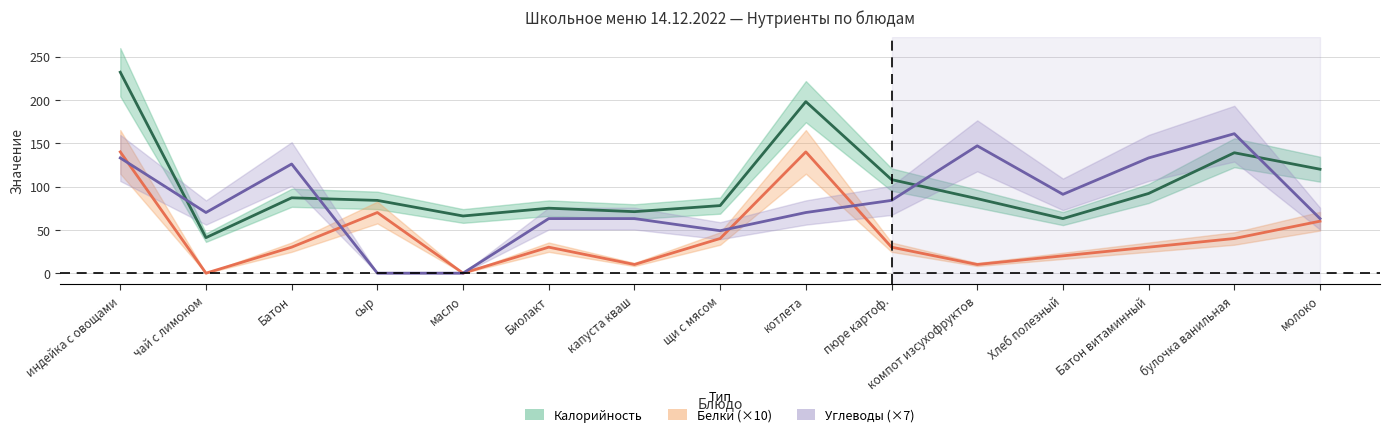

At which category is the sum across all series the highest?

индейка с овощами